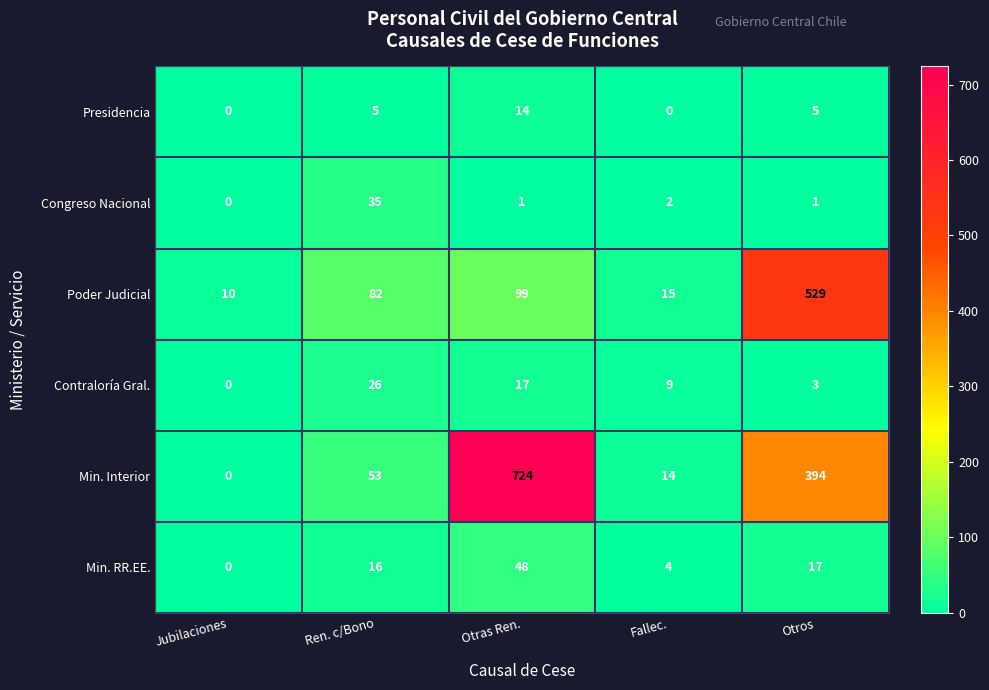

At how many categories does at least one series exceed 509?

2